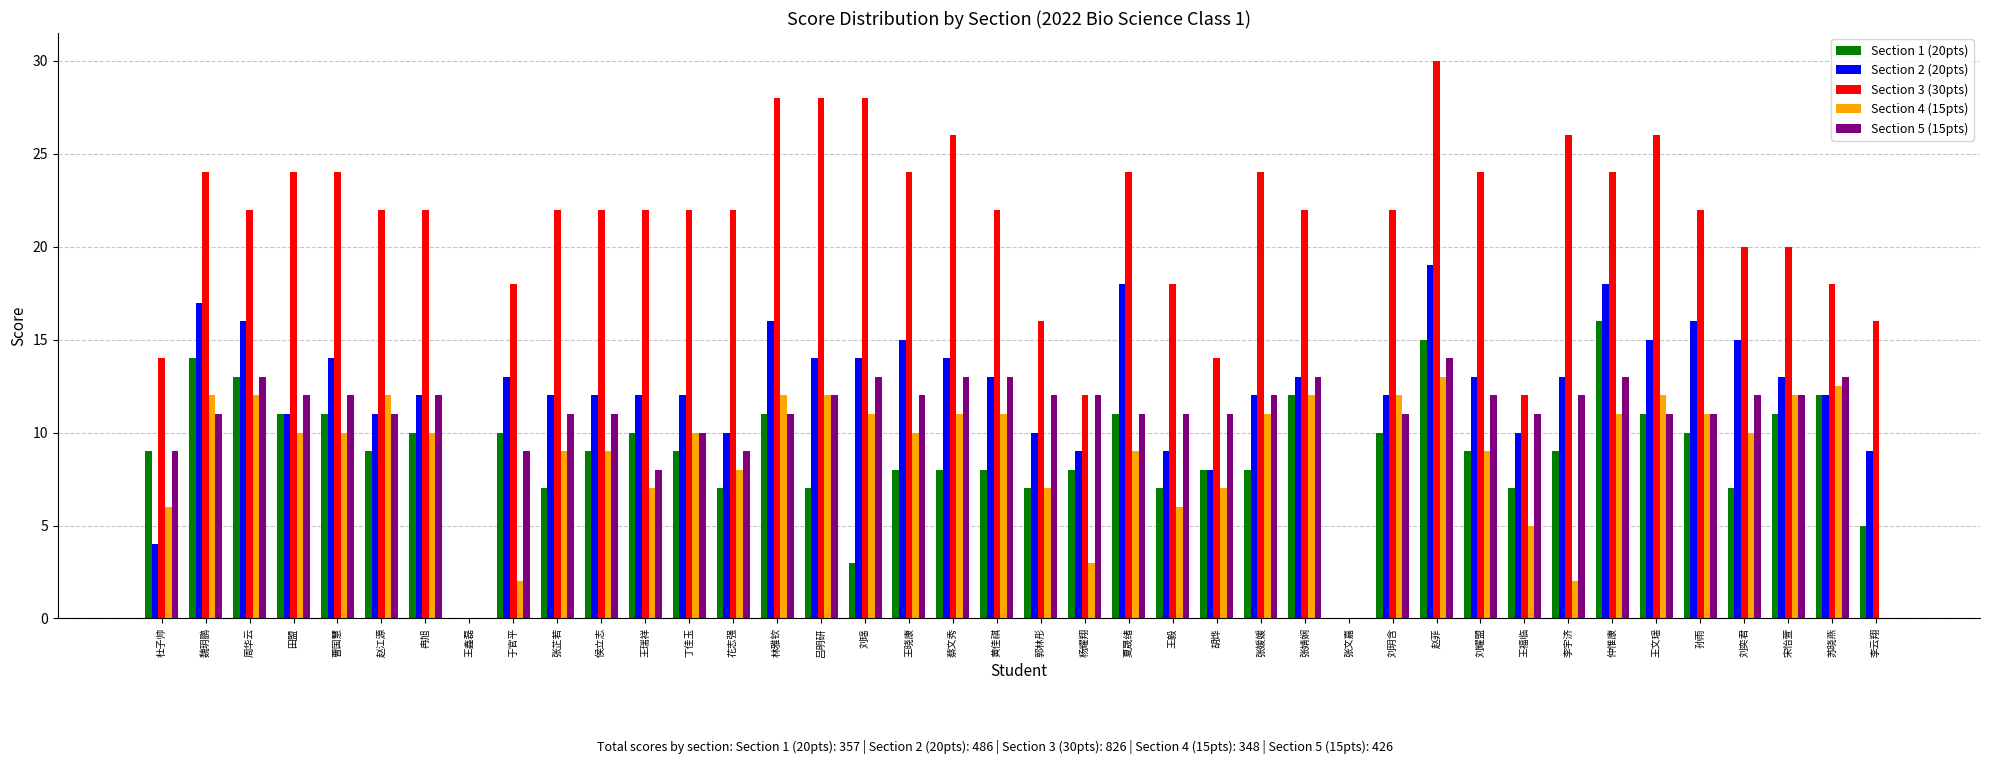

What is the sum of all Section 2 (20pts) values?

486.0